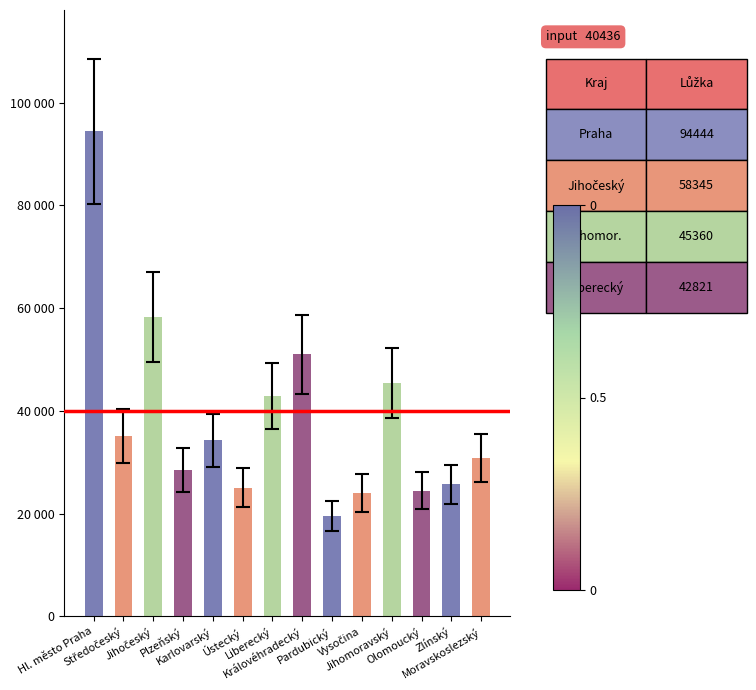

Which has a higher value, Jihomoravský or Plzeňský?

Jihomoravský